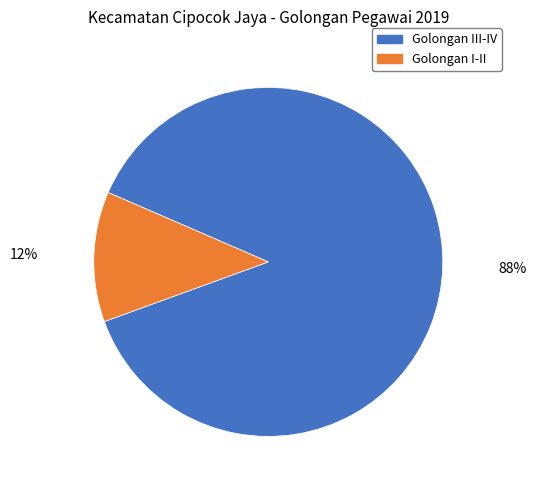

Does any single category account for the majority?

Yes